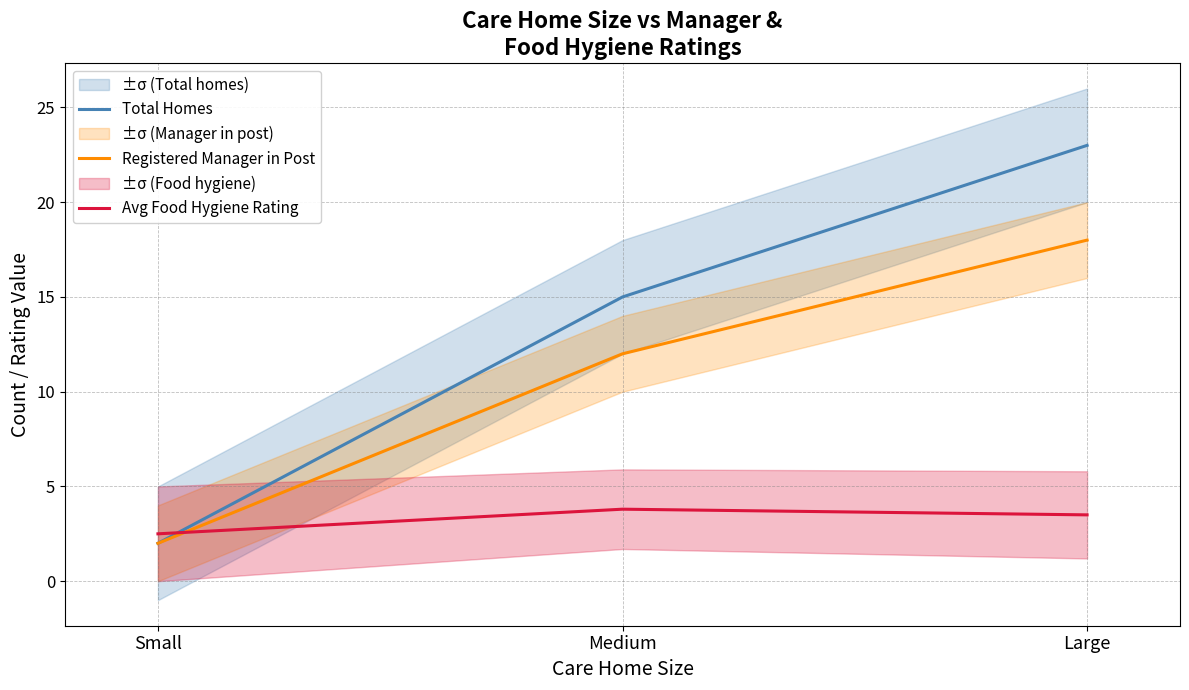

Reading left to right, extract all data points from this chart.

Total Homes: Small=2.0	Medium=15.0	Large=23.0
Registered Manager in Post: Small=2.0	Medium=12.0	Large=18.0
Avg Food Hygiene Rating: Small=2.5	Medium=3.8	Large=3.5